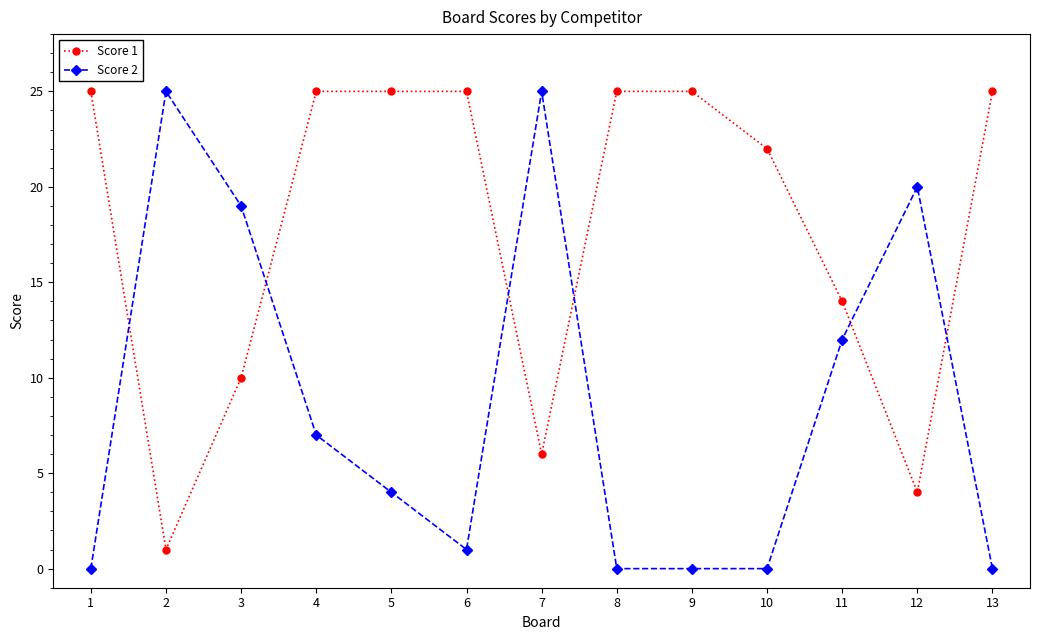

Which series has the widest spread of values?

Score 2